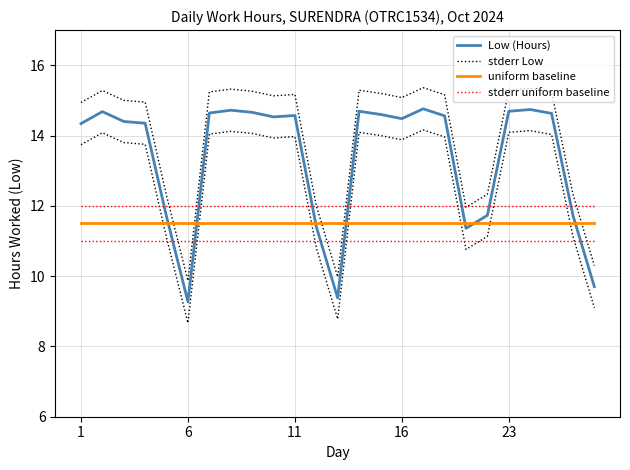

Does the chart display data point markers on the line(s)?

No